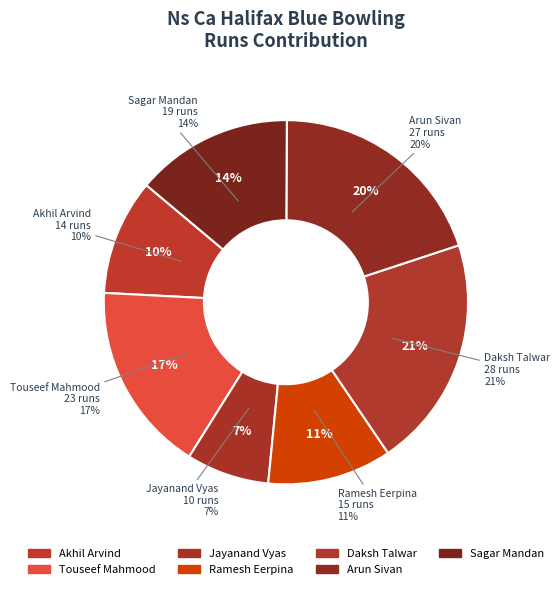

Which slice is the largest?

Daksh Talwar